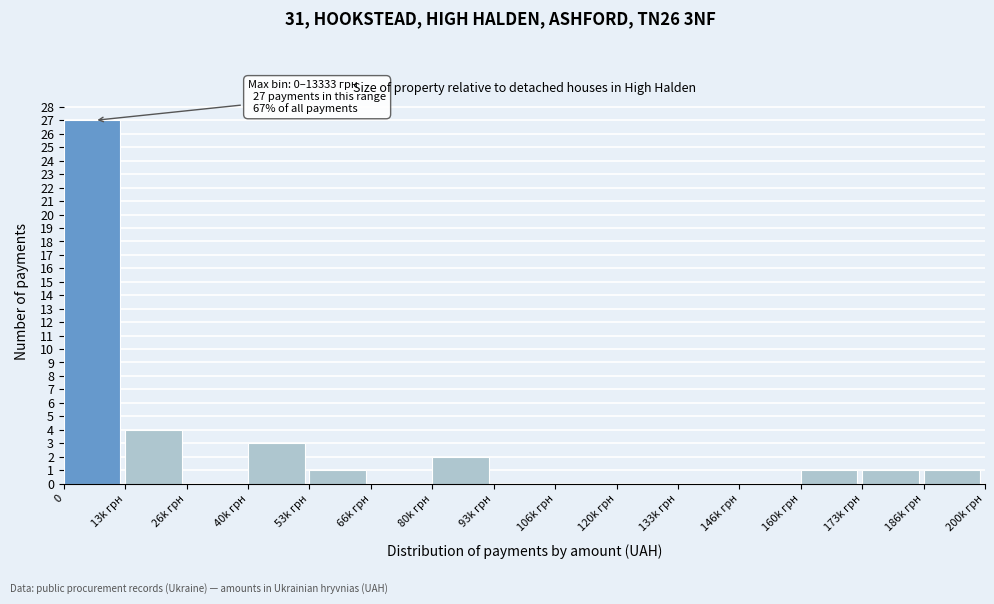

Reading left to right, list all the values displayed in this chart.

0=27	13k грн=4	26k грн=0	40k грн=3	53k грн=1	66k грн=0	80k грн=2	93k грн=0	106k грн=0	120k грн=0	133k грн=0	146k грн=0	160k грн=1	173k грн=1	186k грн=1